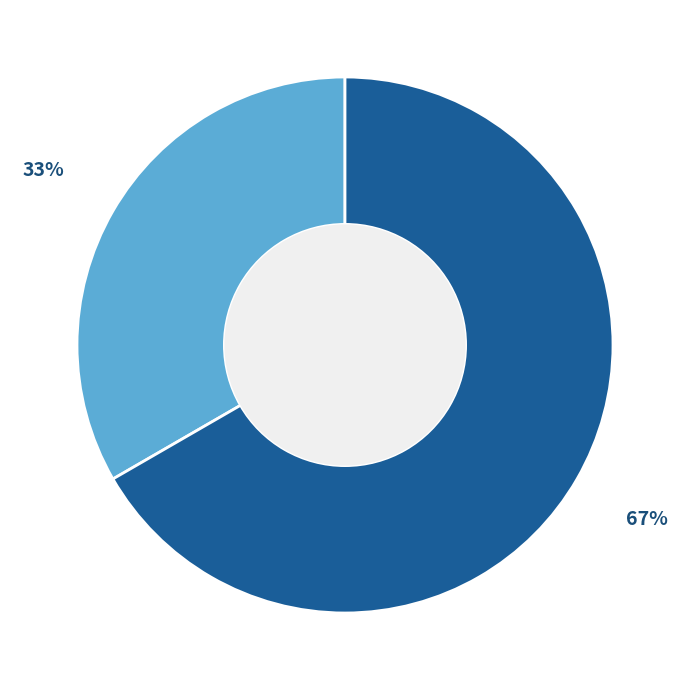

Is there any slice that represents more than half of the pie?

Yes